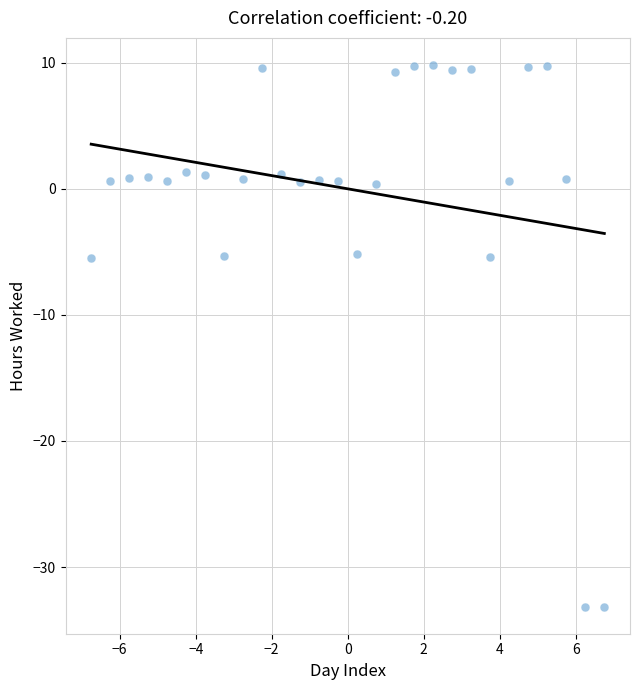

What is the range of Y values (max minus min)?

43.0